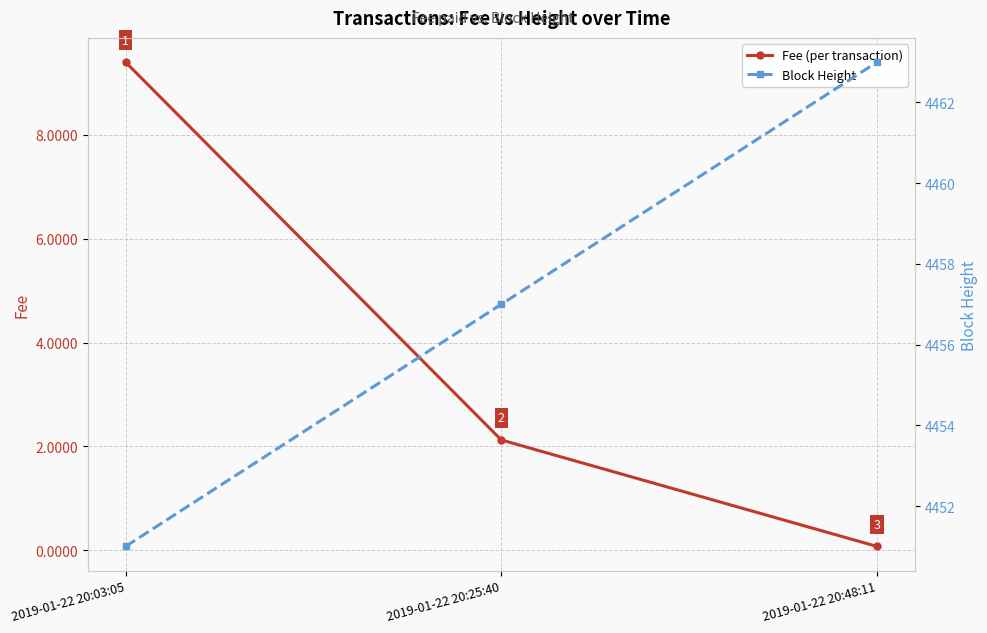

What position from the left is 2019-01-22 20:48:11?

3